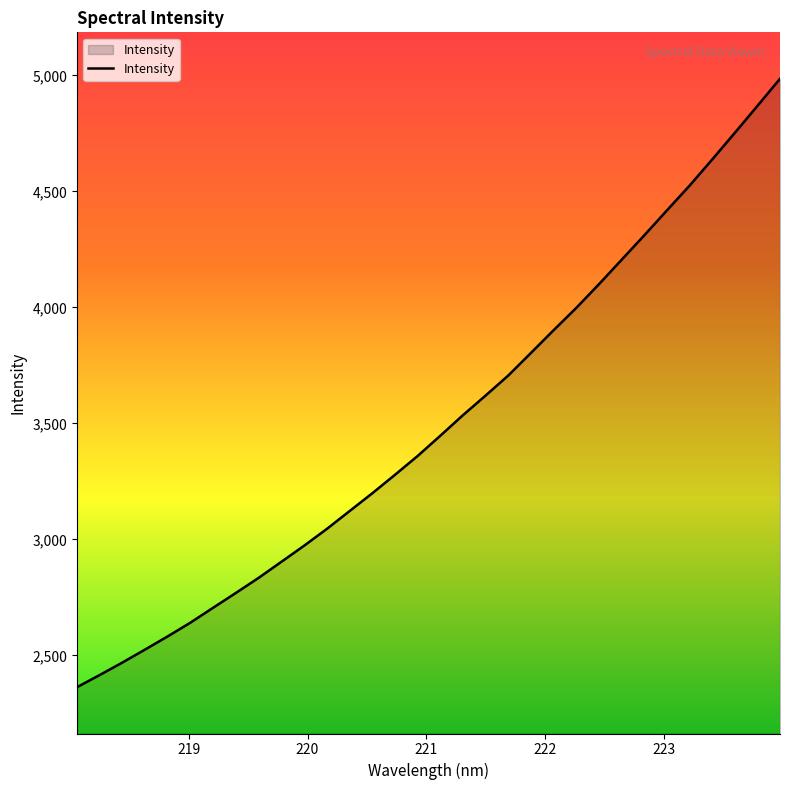

What is the maximum value shown in the chart?

4985.2